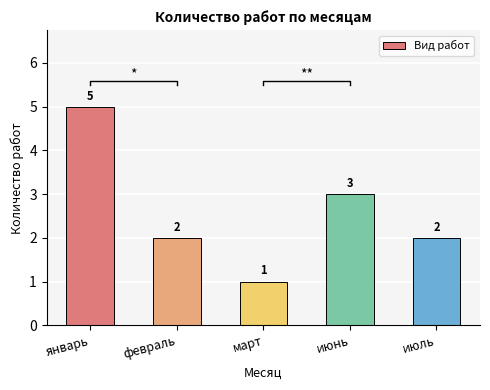

List the labels in order of value, largest first.

январь, июнь, февраль, июль, март